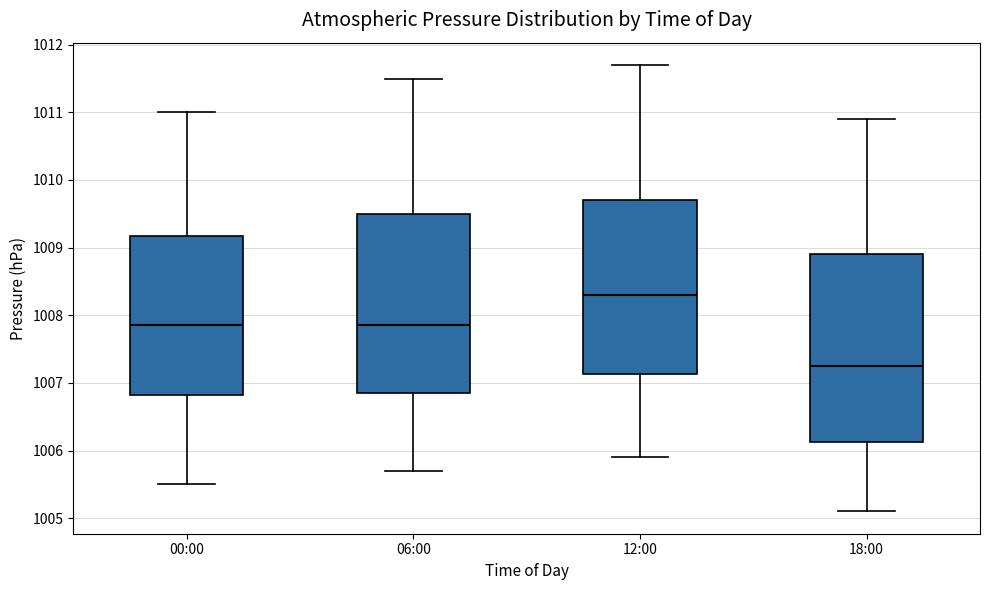

Where does the median line of the box for 12:00 sit on the y-axis? The values are not printed on the chart, so give them approximately, as read against the axis.

1008.3